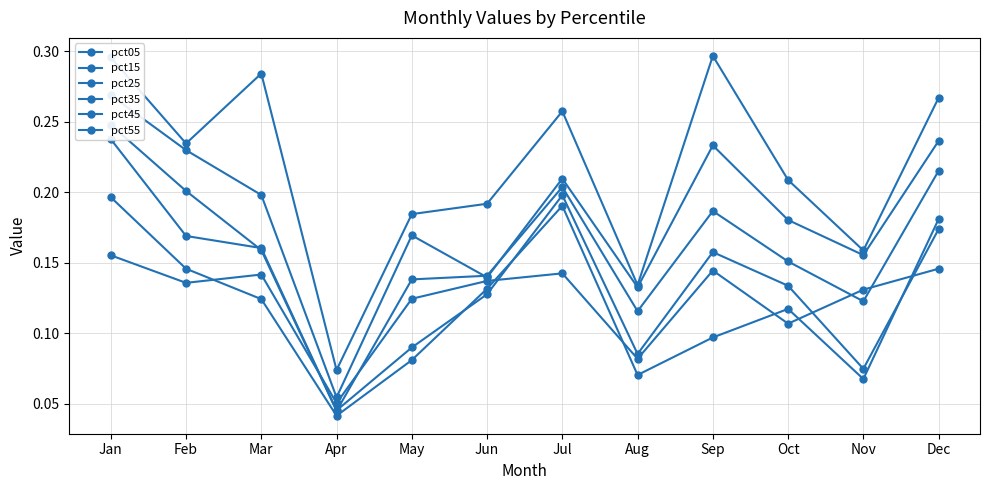

True or false: pct55 and pct45 cross at least once.

False